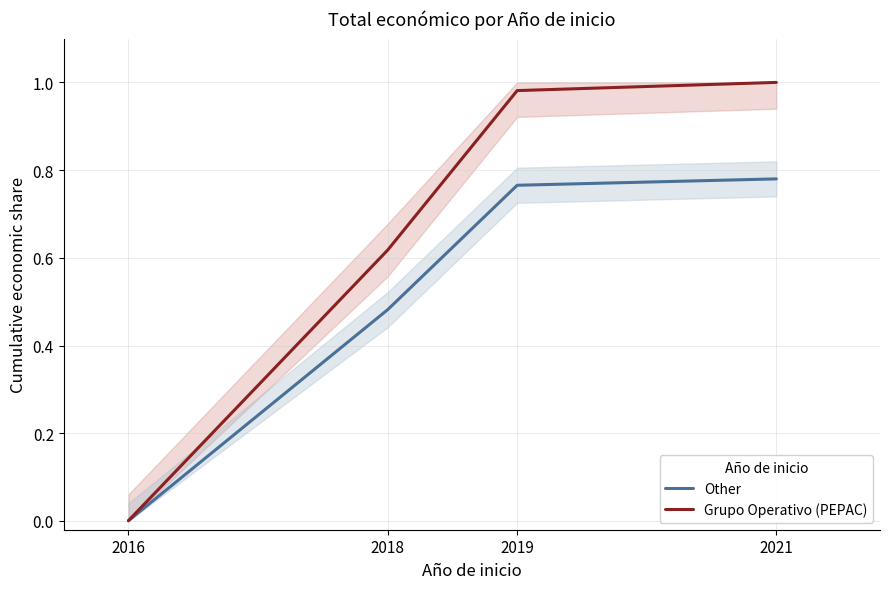

The Grupo Operativo (PEPAC) series shows 0.3 at 2018. True or false?

False